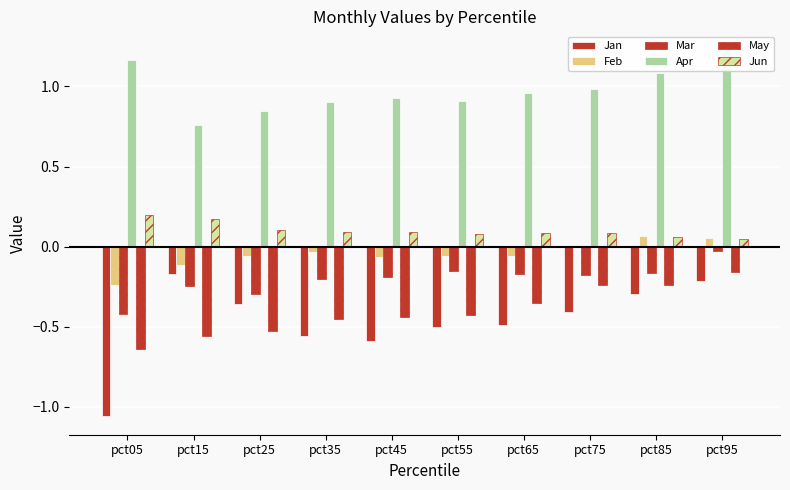

Rank the categories by Mar value from highest to lowest.

pct95, pct55, pct85, pct65, pct75, pct45, pct35, pct15, pct25, pct05